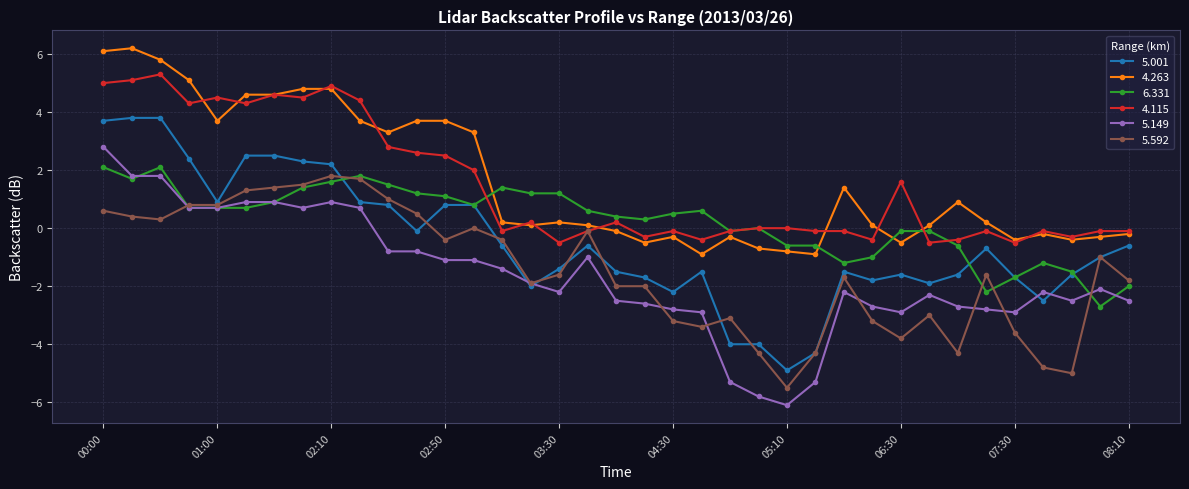

How many lines are shown in the chart?

6